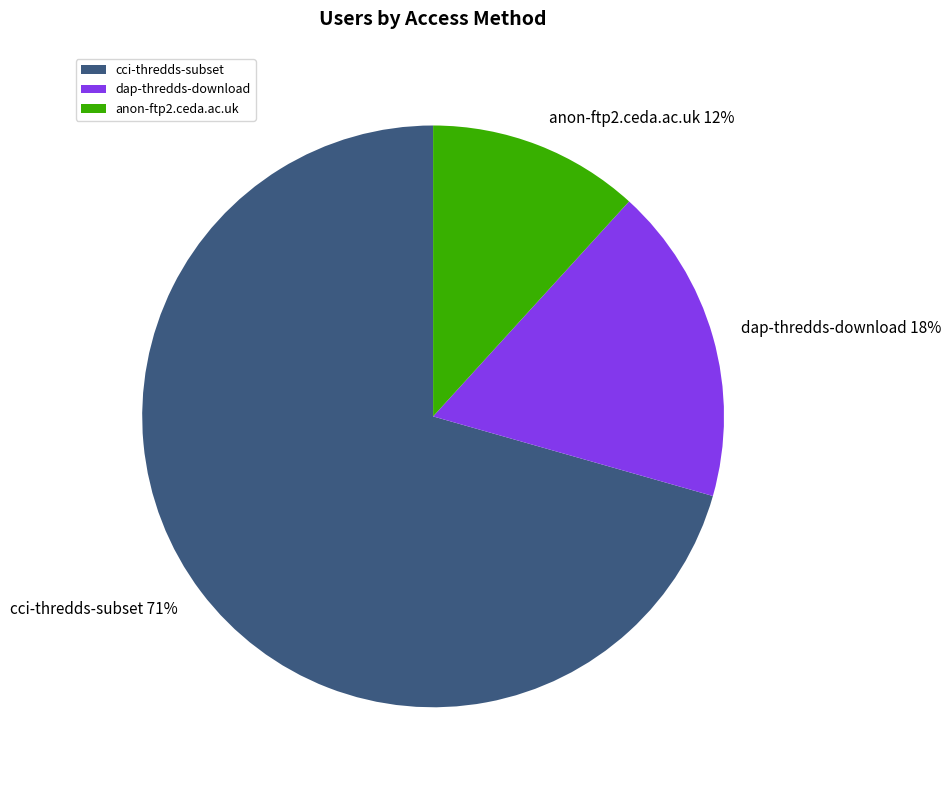

Which has a higher value, cci-thredds-subset or anon-ftp2.ceda.ac.uk?

cci-thredds-subset